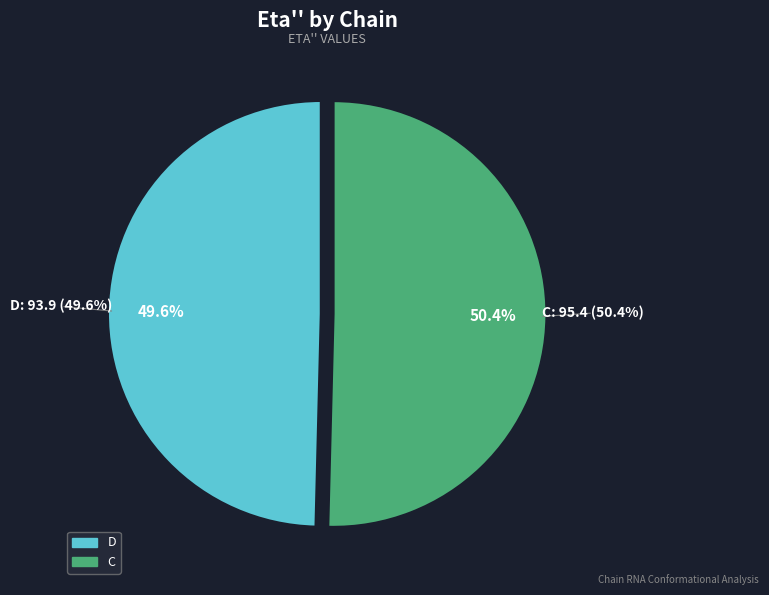

Rank the categories by value from highest to lowest.

C, D